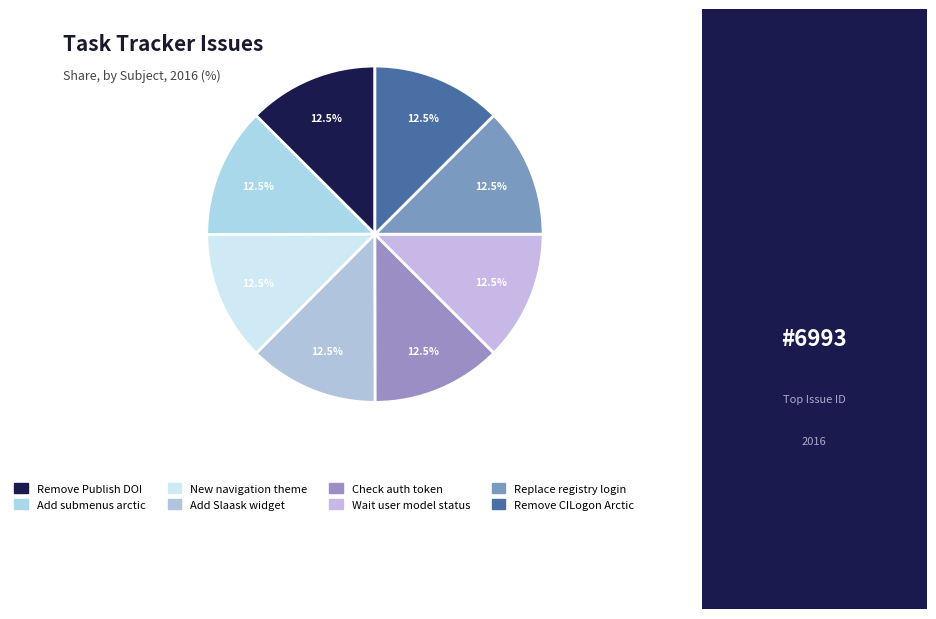

Count the number of slices in the pie.

8